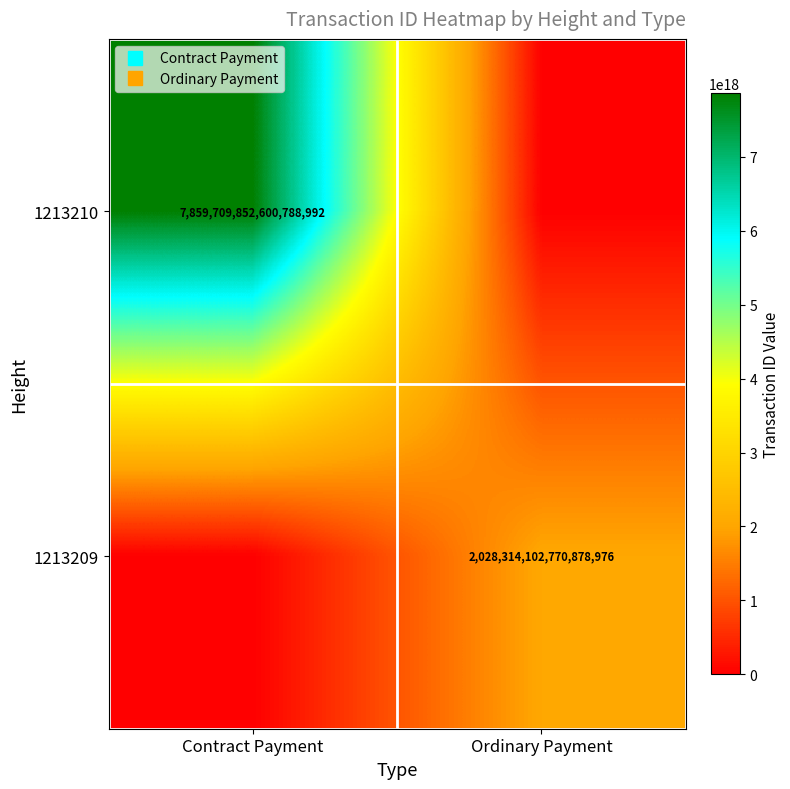

List the labels in order of 1213209 value, smallest first.

Contract Payment, Ordinary Payment